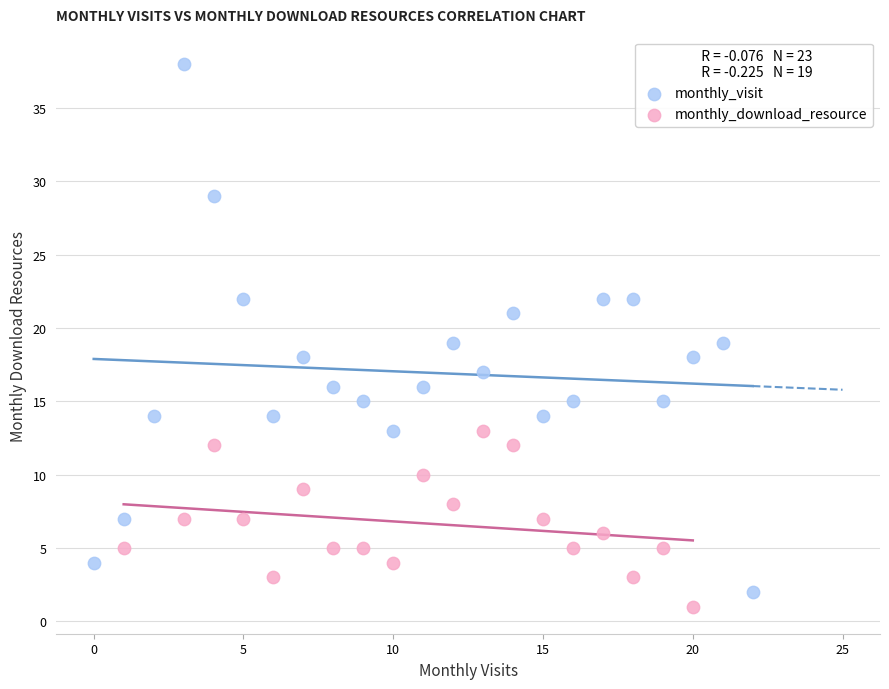

Which series contains the highest Y value?

monthly_visit